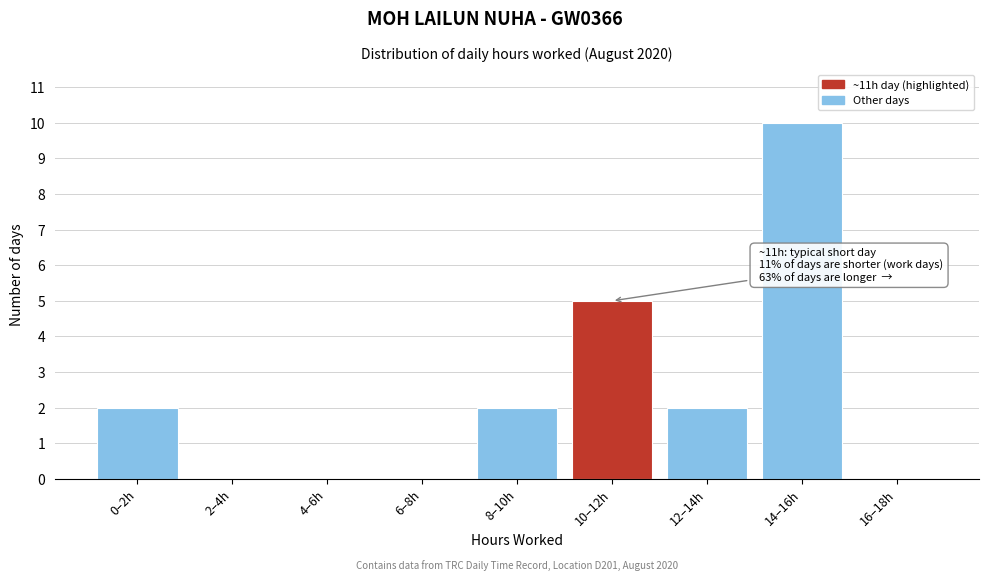

Reading left to right, list all the values displayed in this chart.

0–2h=2	2–4h=0	4–6h=0	6–8h=0	8–10h=2	10–12h=5	12–14h=2	14–16h=10	16–18h=0